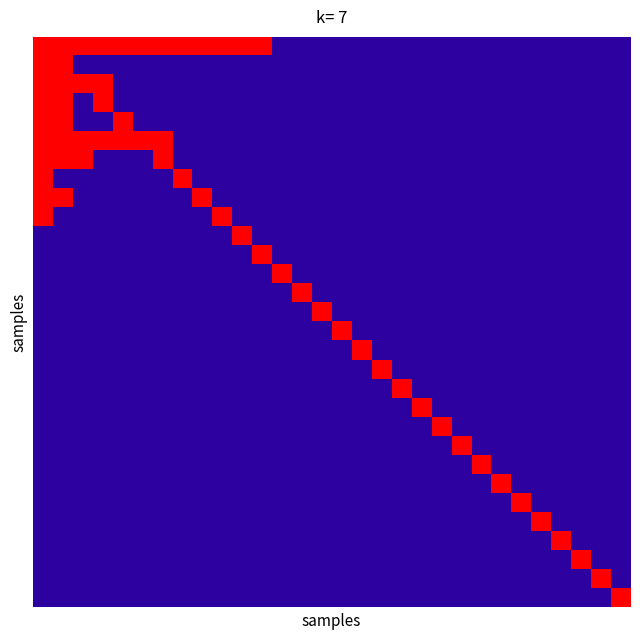

How many distinct data groups are displayed?

30